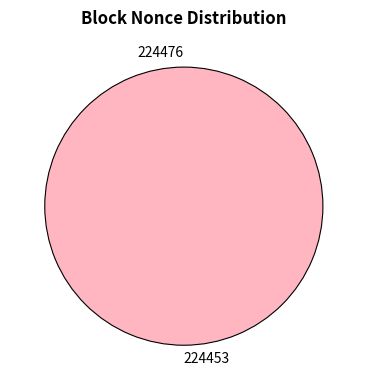

How many slices are in this pie chart?

2